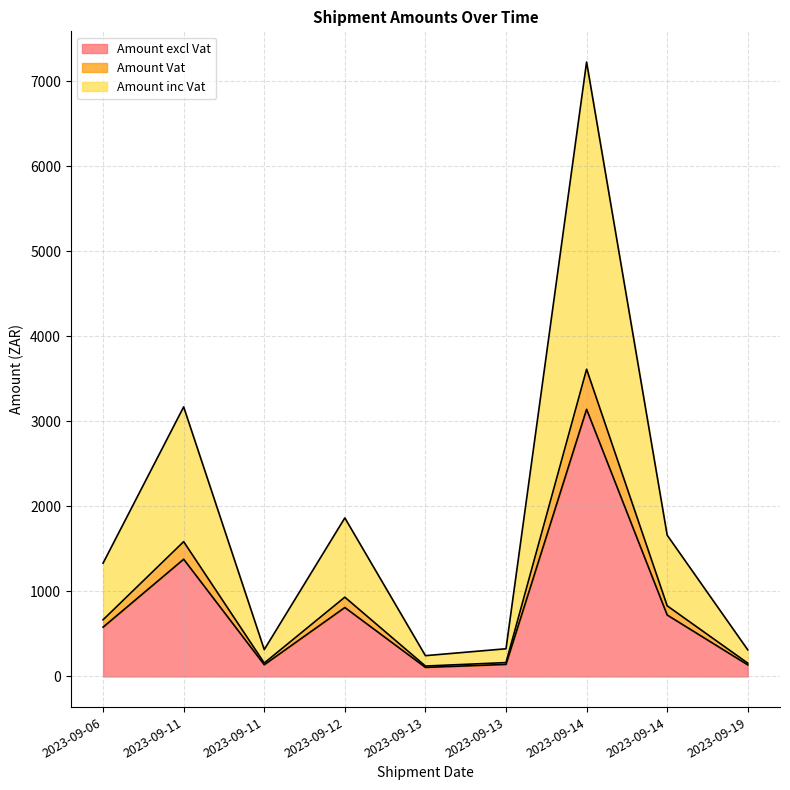

True or false: Amount excl Vat and Amount inc Vat intersect in this chart.

False